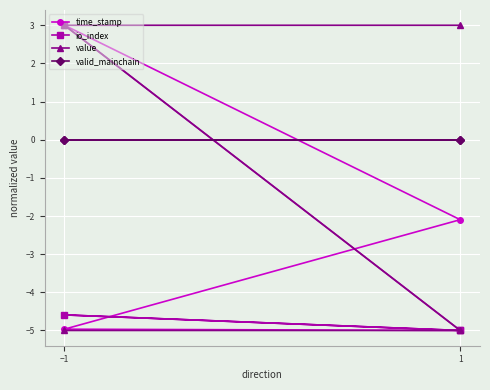

The value series shows 1.5 at 1. True or false?

False